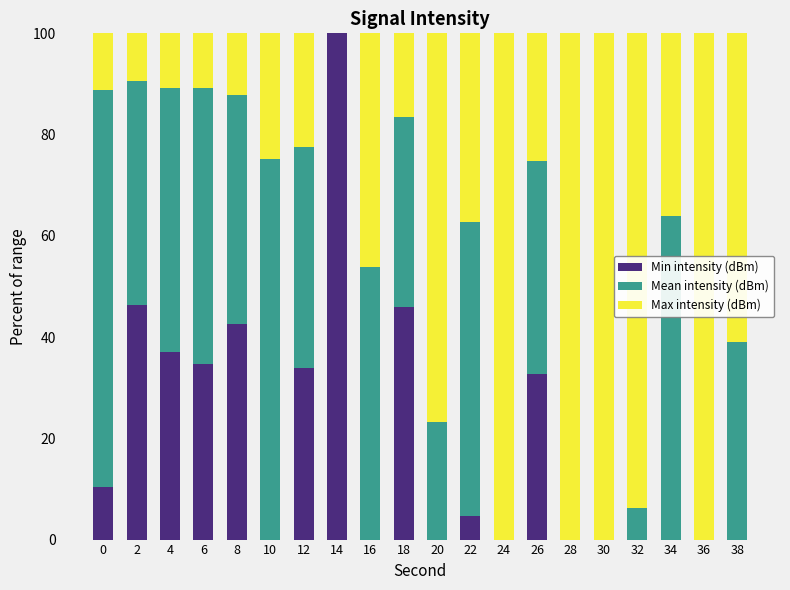

The Max intensity (dBm) series shows 126.1 at 36. True or false?

True